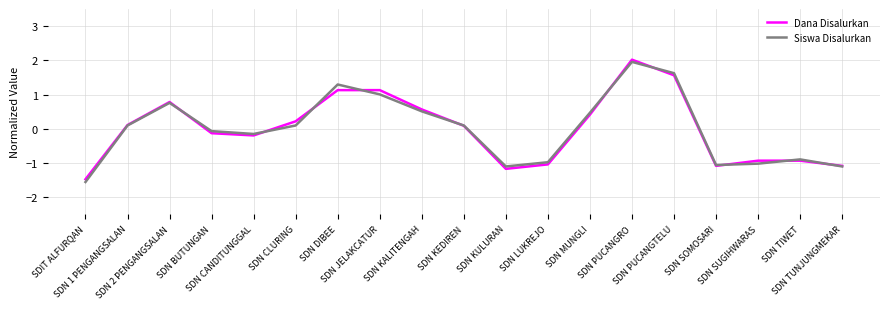

Where is the first local minimum for Dana Disalurkan?

SDN CANDITUNGGAL